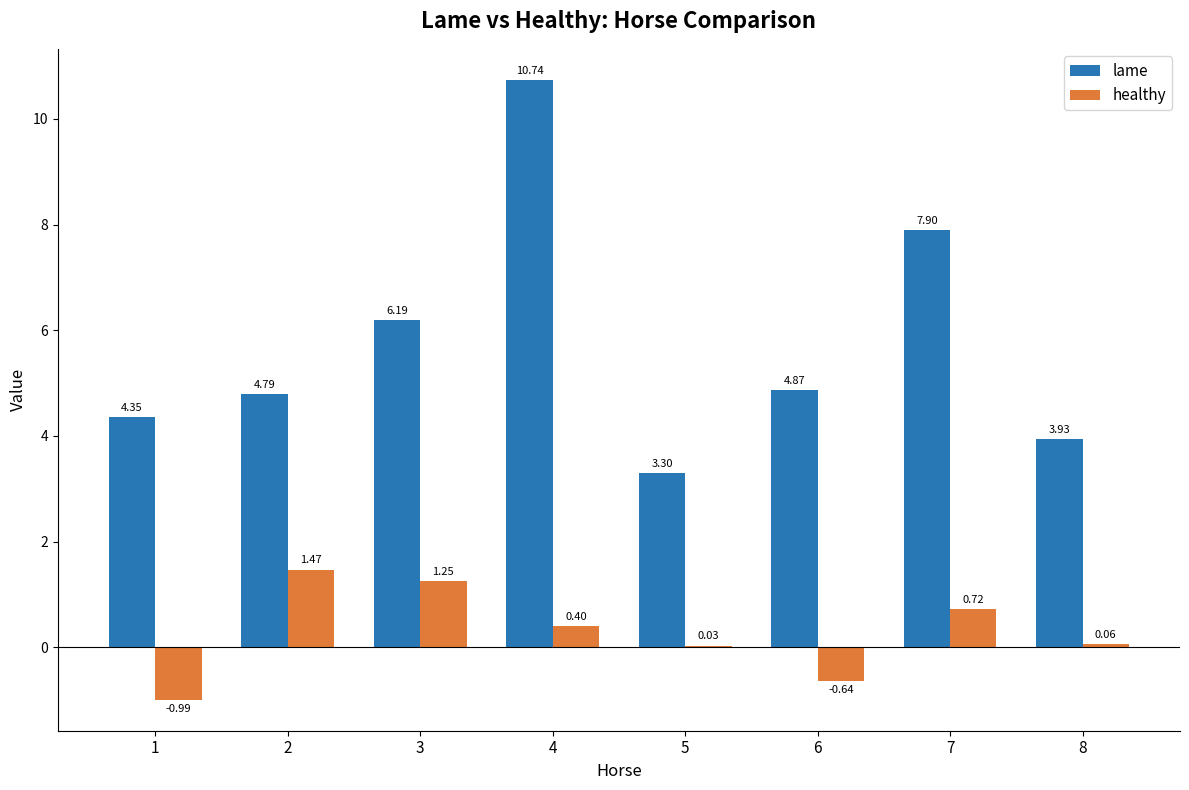

Which series has the largest total across all categories?

lame